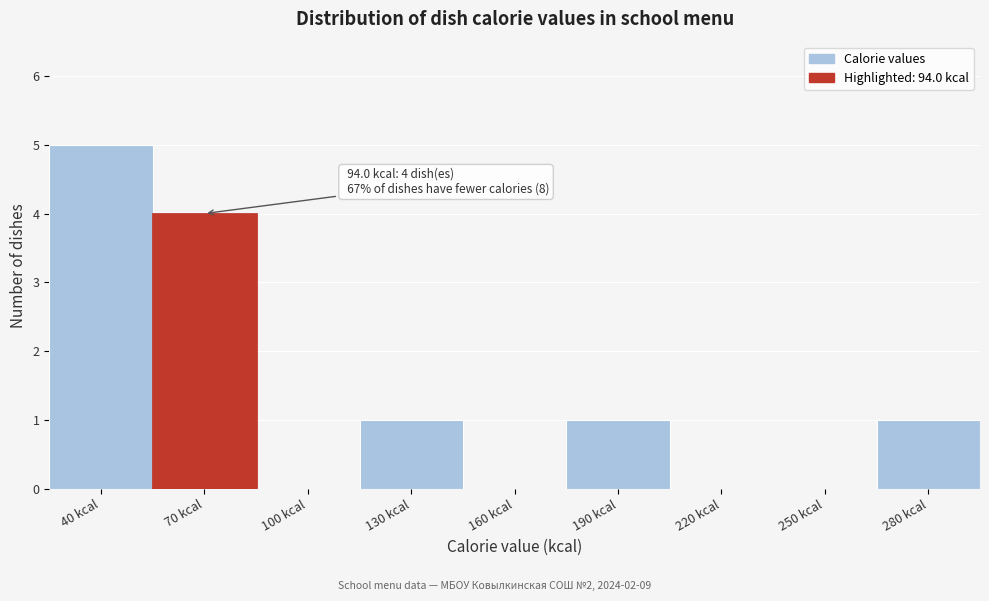

Reading left to right, extract all data points from this chart.

40 kcal=5	70 kcal=4	100 kcal=0	130 kcal=1	160 kcal=0	190 kcal=1	220 kcal=0	250 kcal=0	280 kcal=1